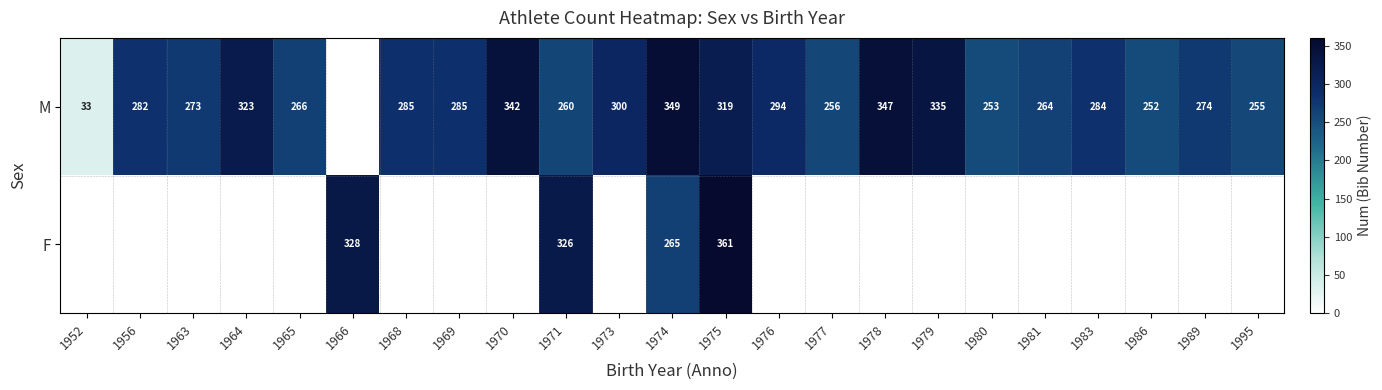

Is it true that M equals 335 at 1979?

True